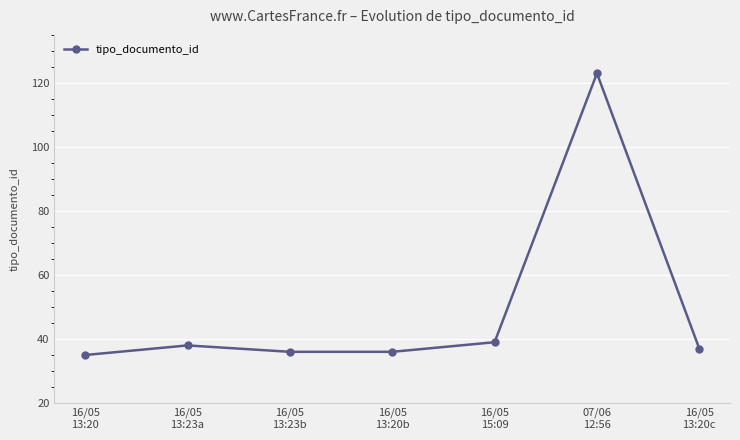

What is the maximum value shown in the chart?

123